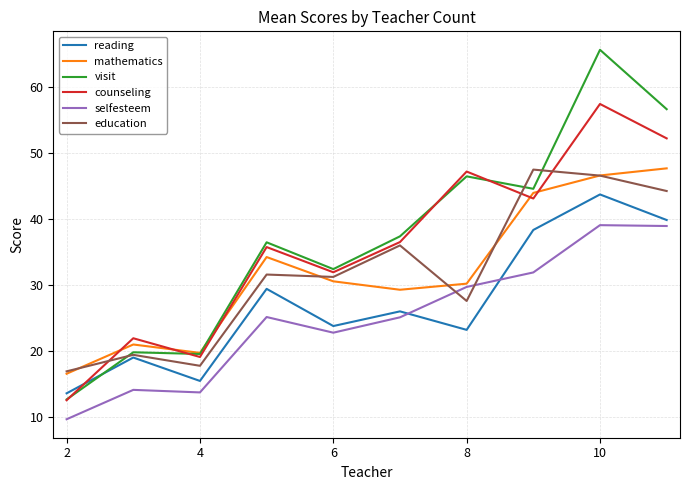

How many intersections are there between counseling and mathematics?

5